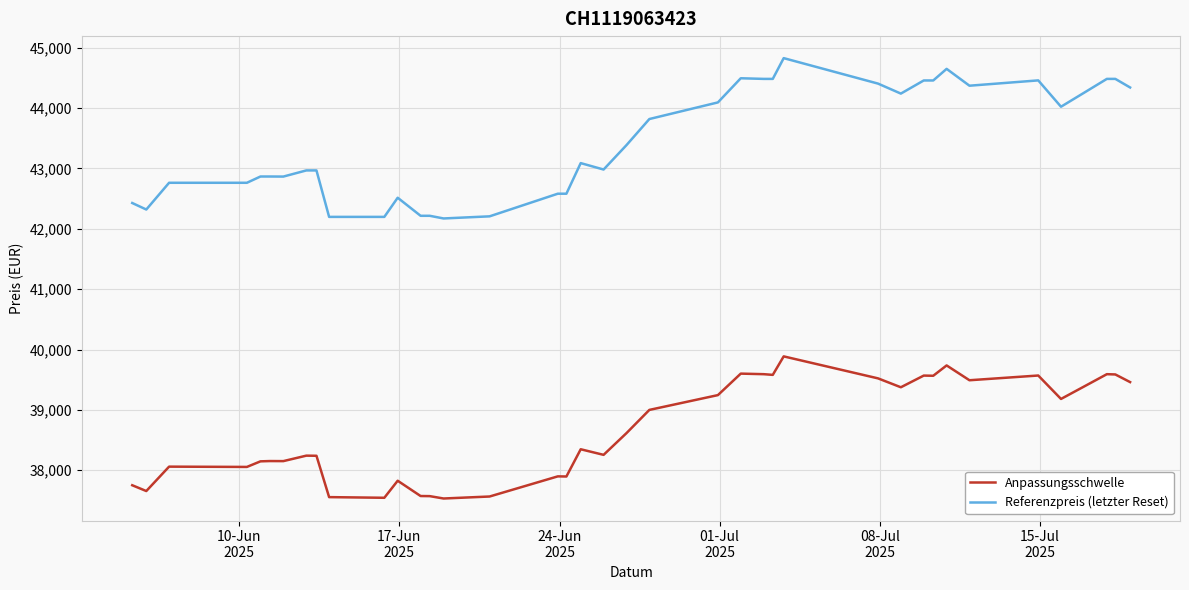

Which series has the largest total across all categories?

Referenzpreis (letzter Reset)